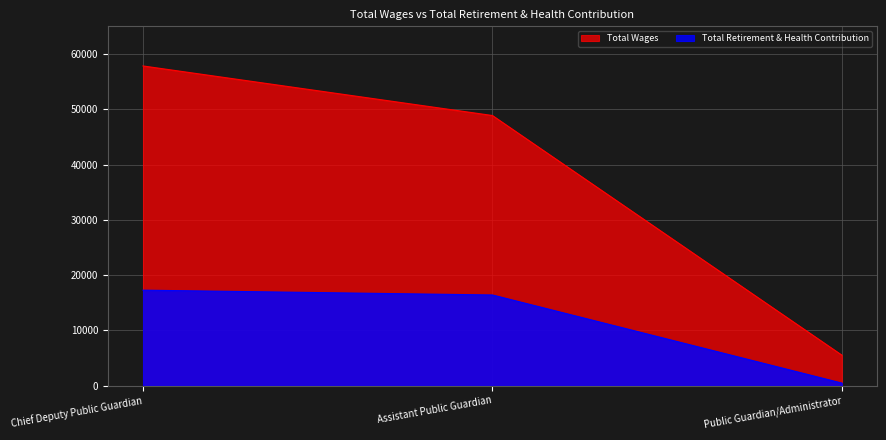

What is the total value across all series at Public Guardian/Administrator?

6019